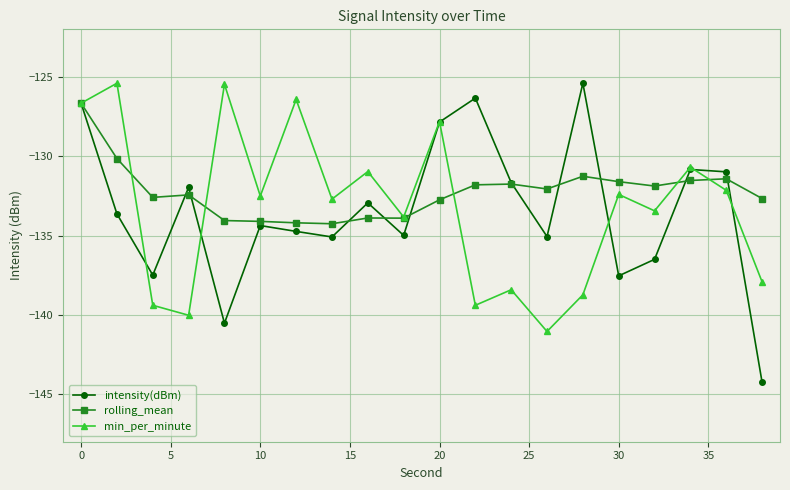

What is the greatest value displayed?

-125.4